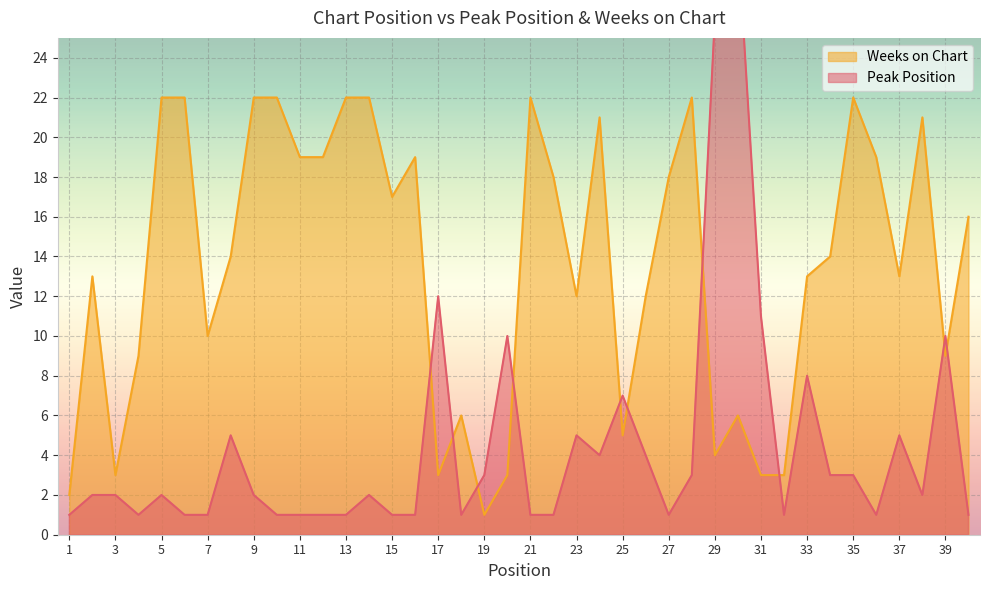

How many data points in Weeks on Chart are less than 14?

19